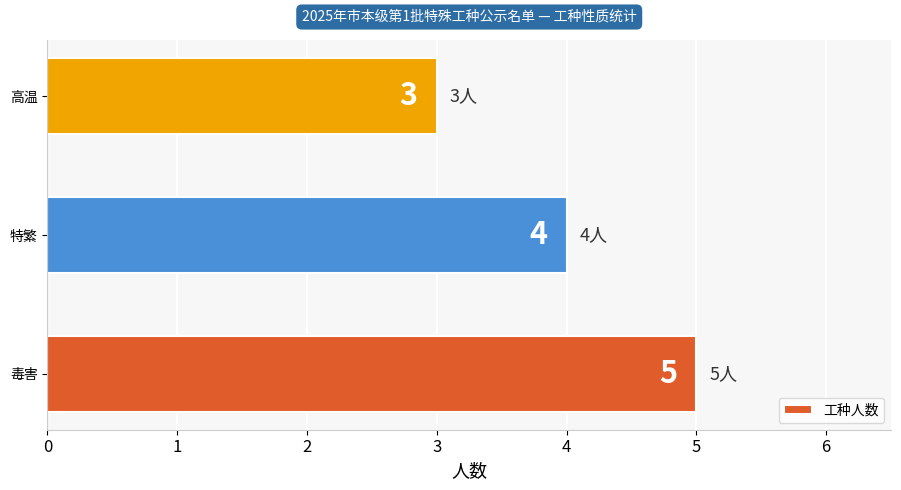

What is the difference between the second highest and minimum values?

1